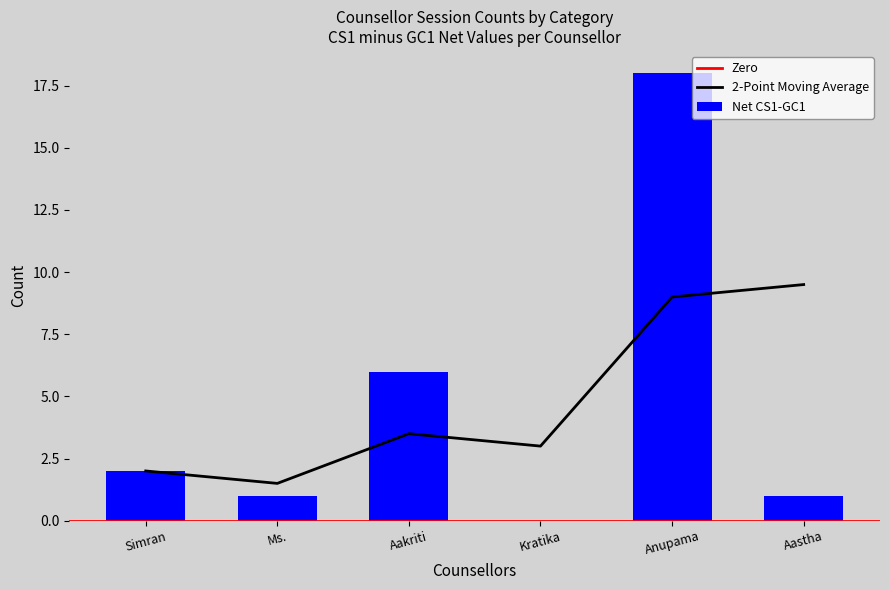

What is the highest value of the 2-Point Moving Average series?

9.5